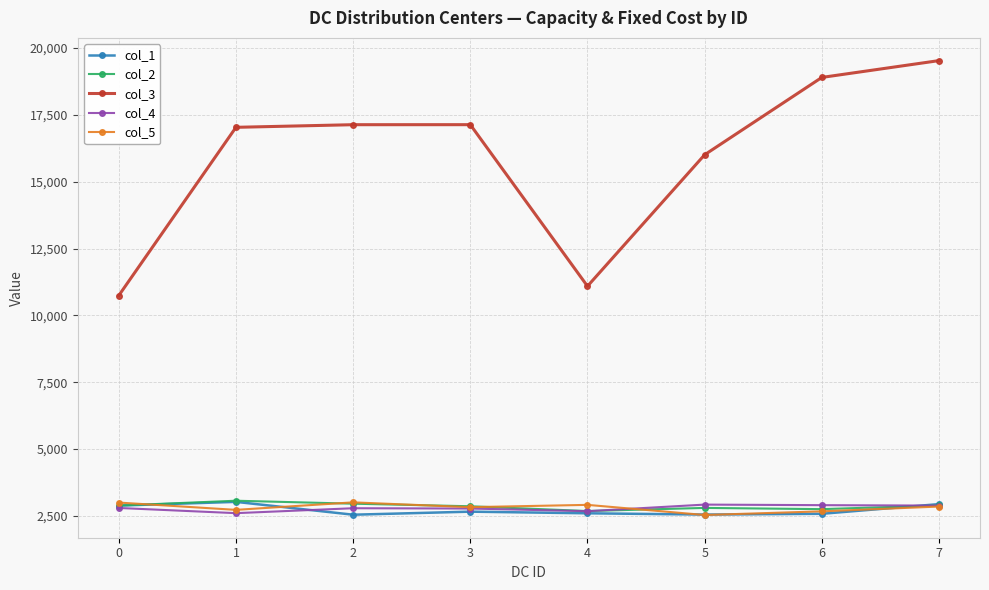

The value of col_5 at 6 is 2671. True or false?

True